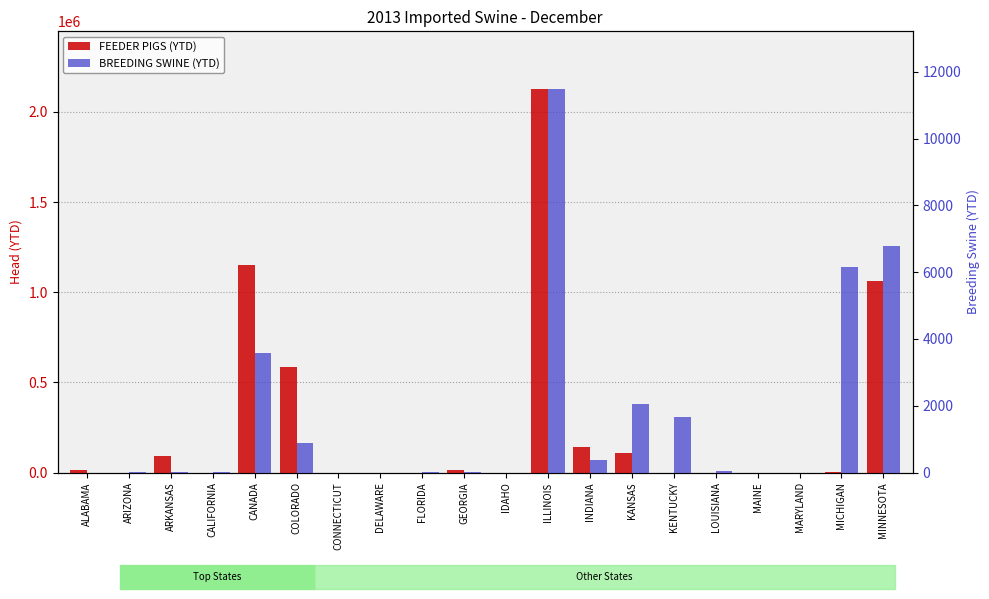

What is the difference between the maximum and minimum values in the FEEDER PIGS (YTD) series?

2128254